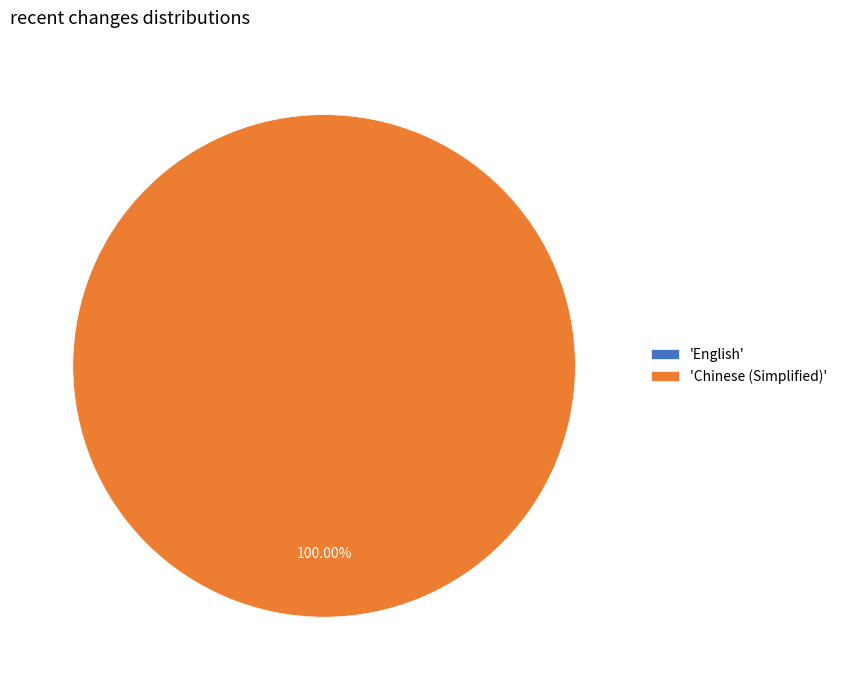

To the nearest percent, what is the difference between the English and Chinese (Simplified) slice percentages?

100%